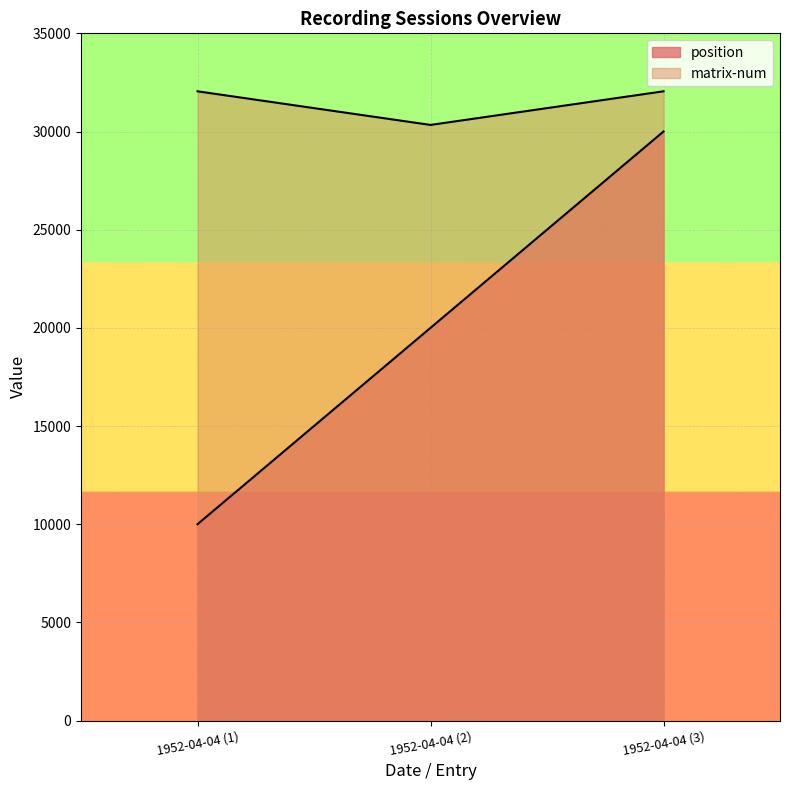

Rank the series by their average value, from highest to lowest.

matrix-num, position